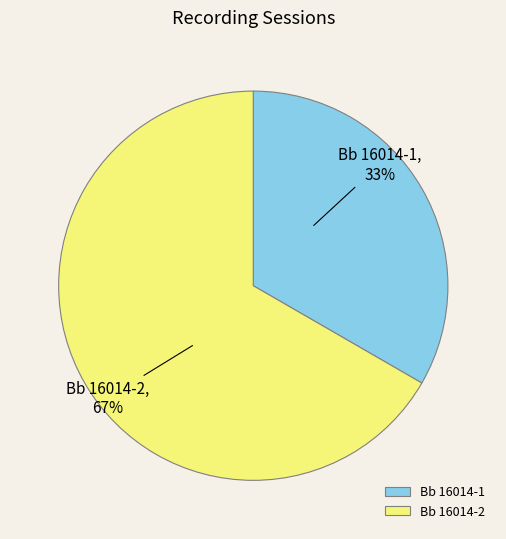

Approximately how many times larger is the value at Bb 16014-1 compared to Bb 16014-2?

0.5